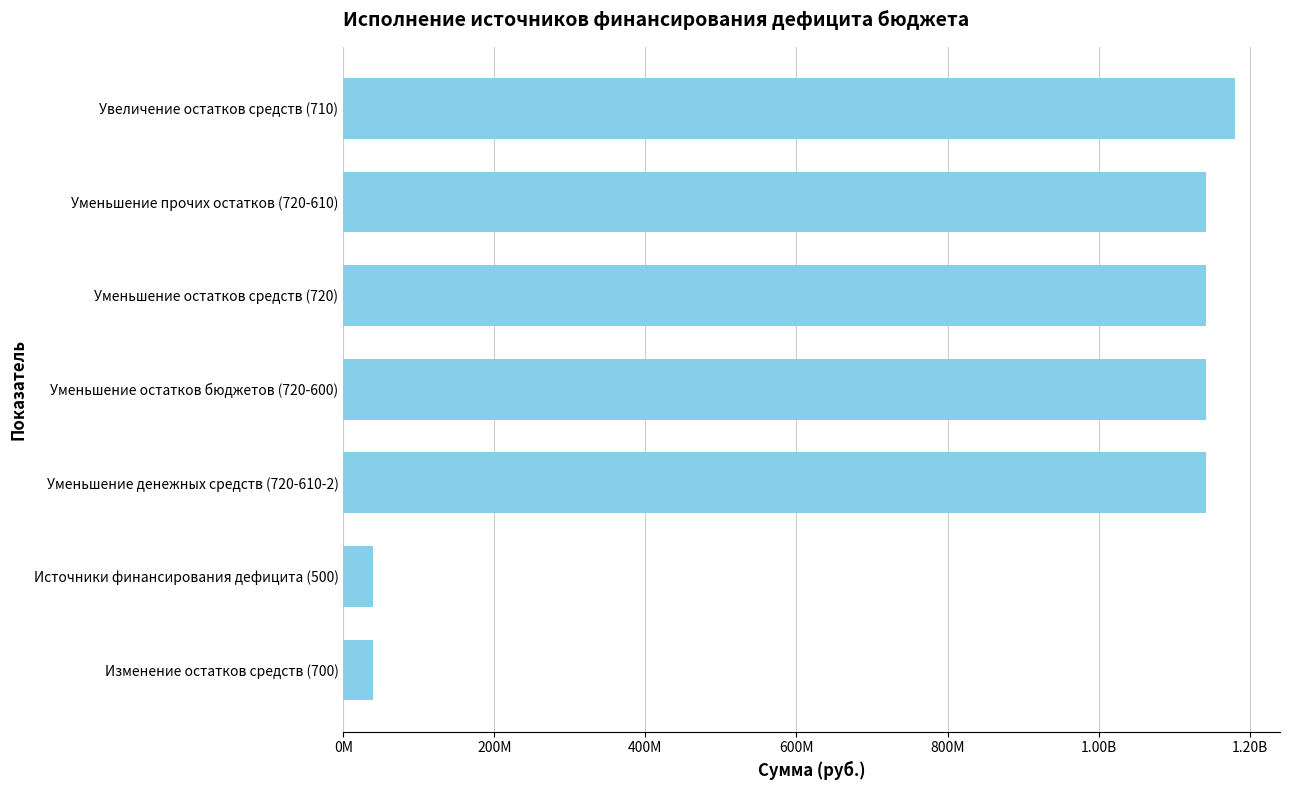

Does the chart contain any negative values?

No